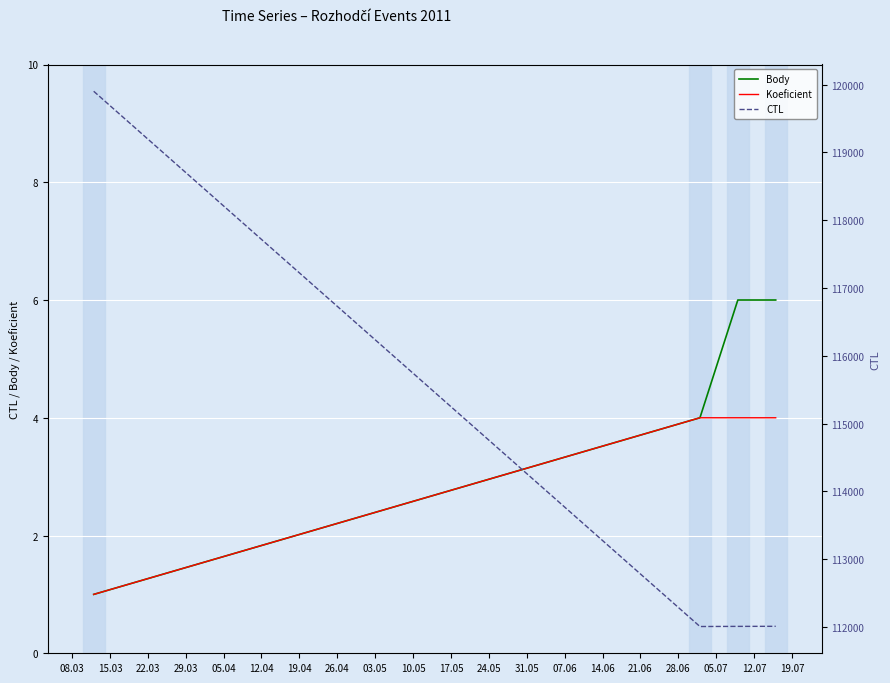

Rank the series by their maximum value, from lowest to highest.

Koeficient, Body, CTL